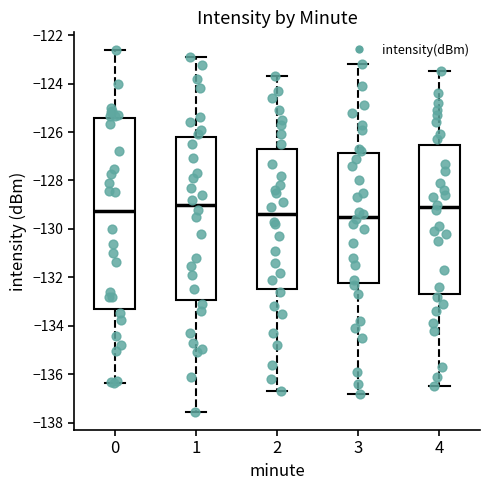

Which box is the tallest, from its lower edge to its upper edge?

0